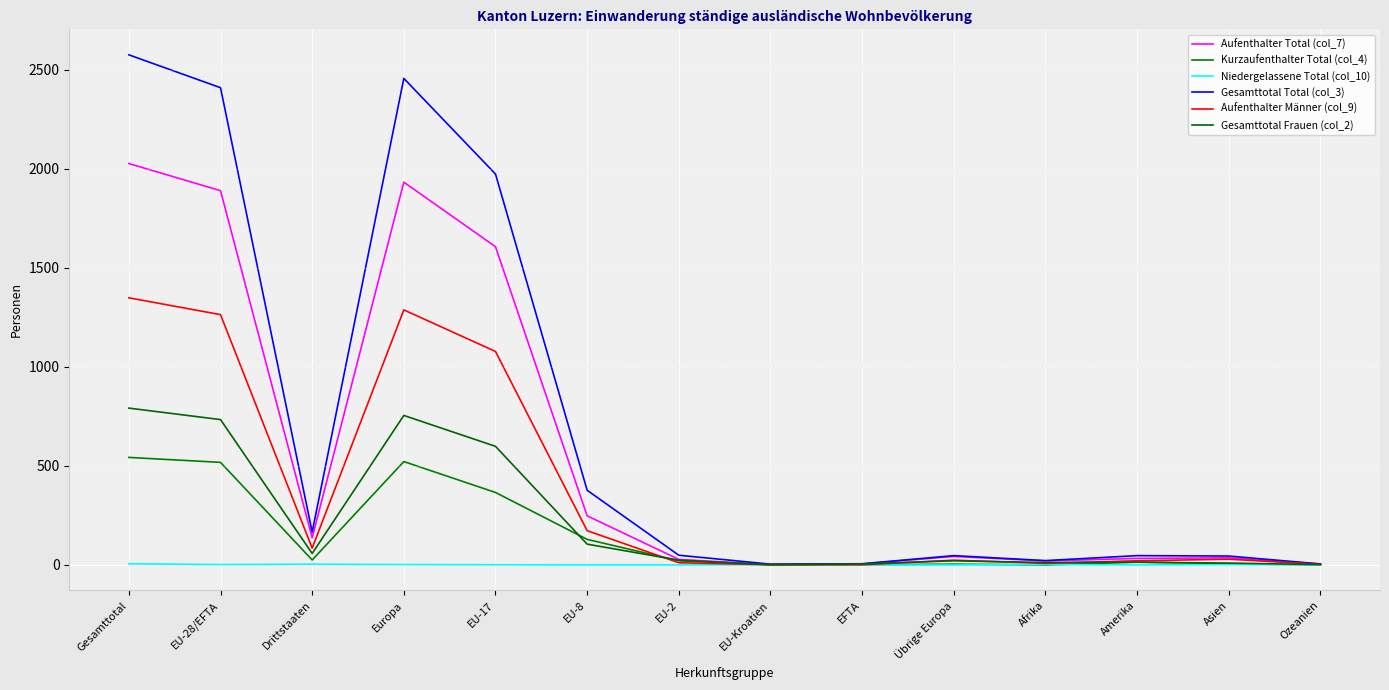

Where does the Kurzaufenthalter Total (col_4) series first go above 21?

Gesamttotal